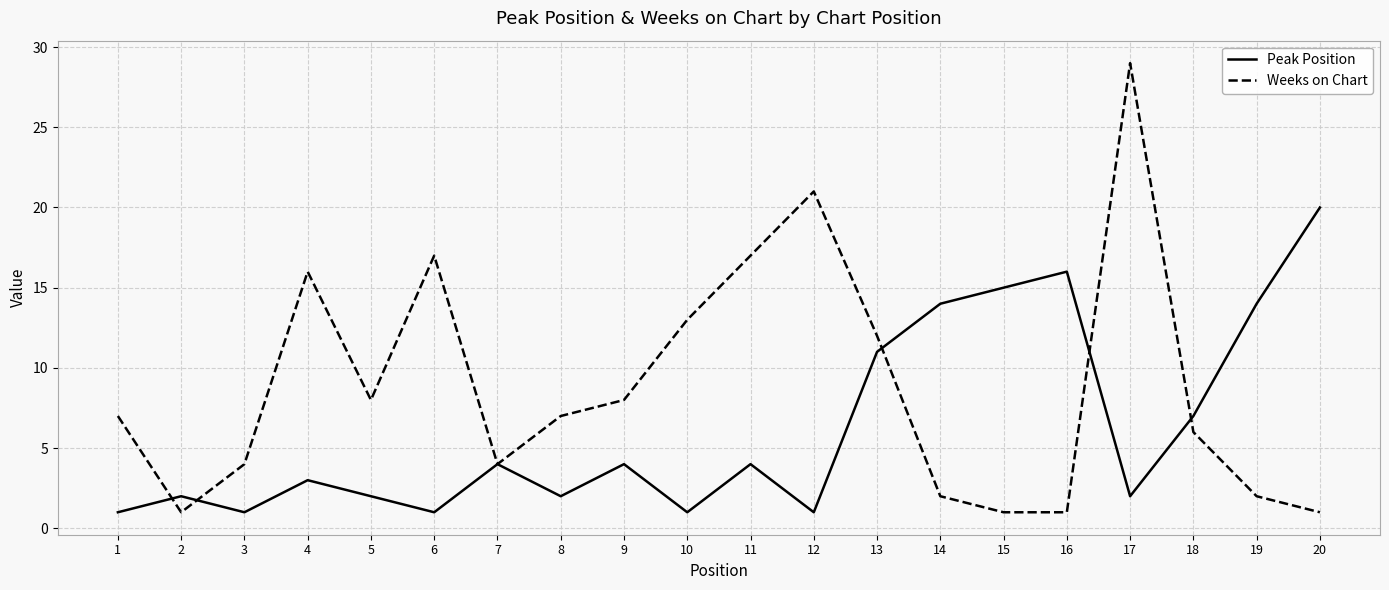

In Peak Position, how many points are lower than both neighbors (excluding endpoints)?

6